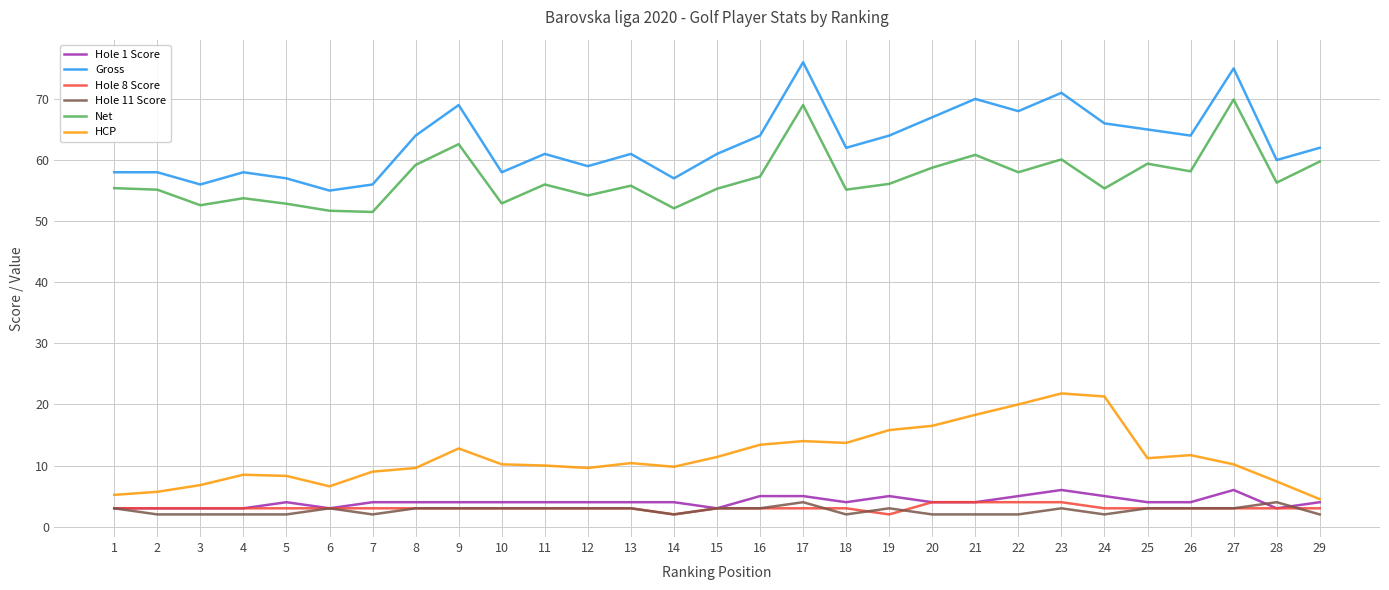

How many interior local valleys does the Gross series have?

9